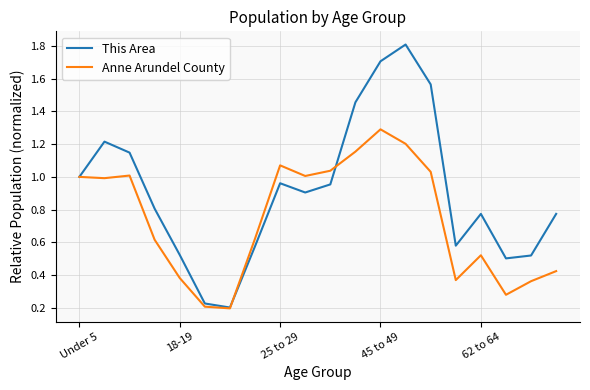

At how many categories does at least one series exceed 0?

20